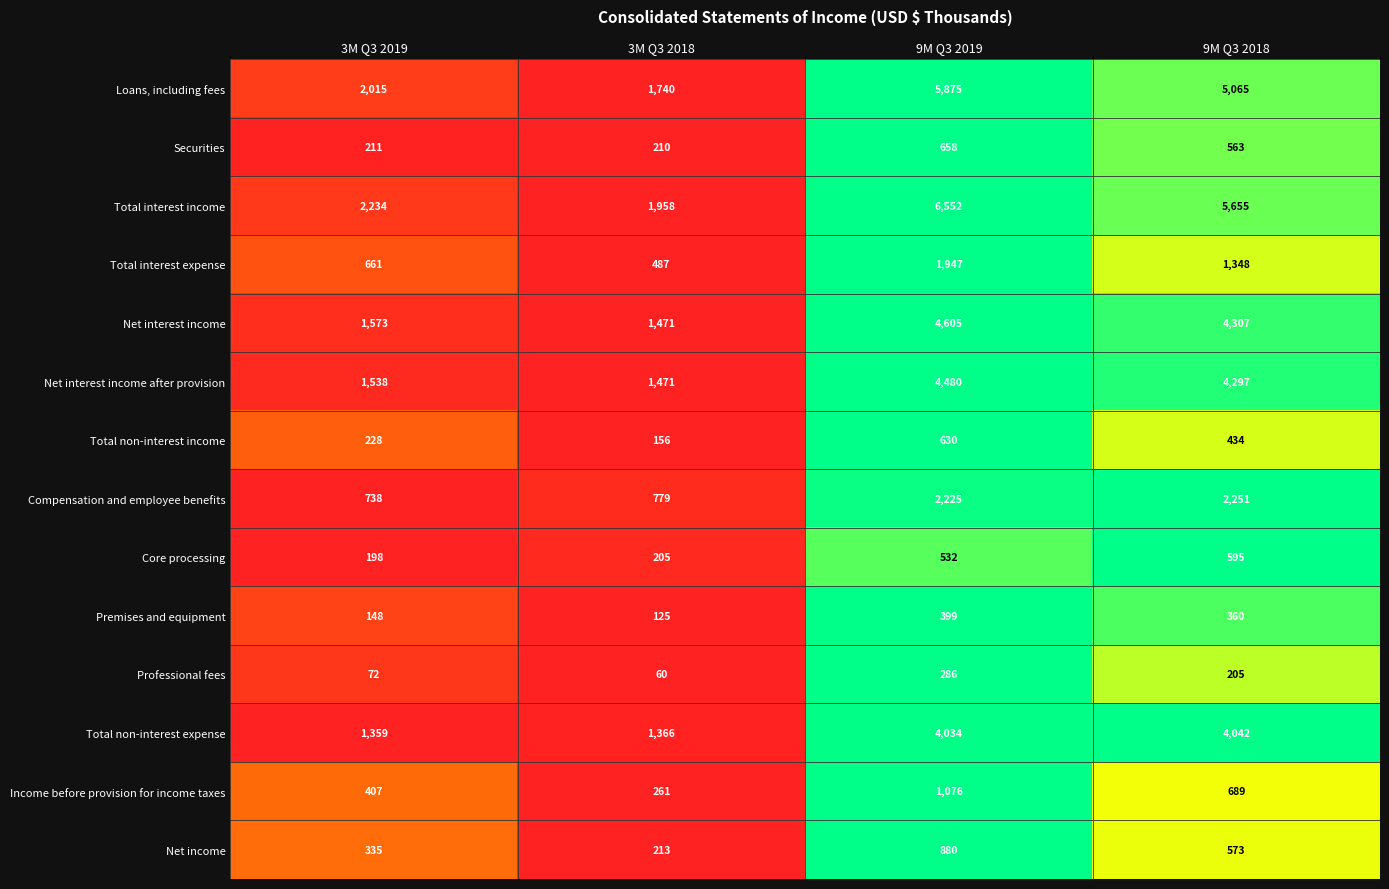

What is the sum of all Professional fees values?

623